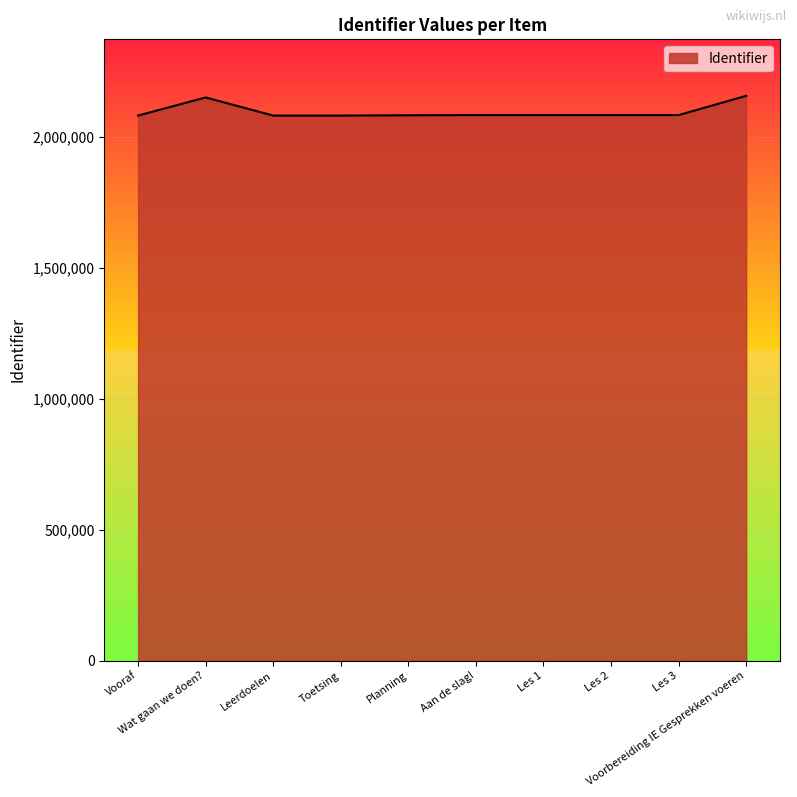

Is it true that the value at Toetsing is 2990734?

False